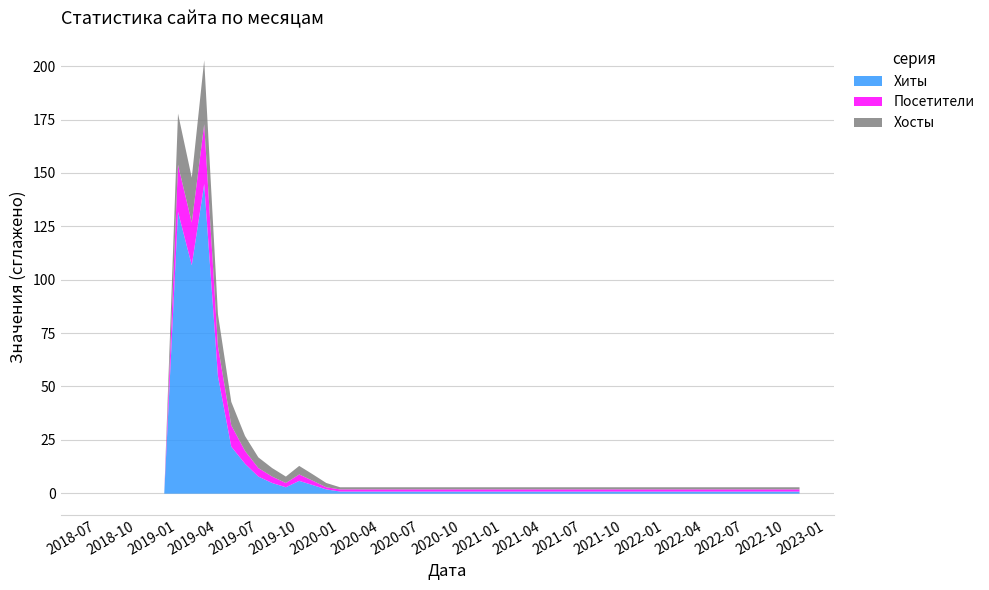

The value of Посетители at 2019-07 is 4. True or false?

True